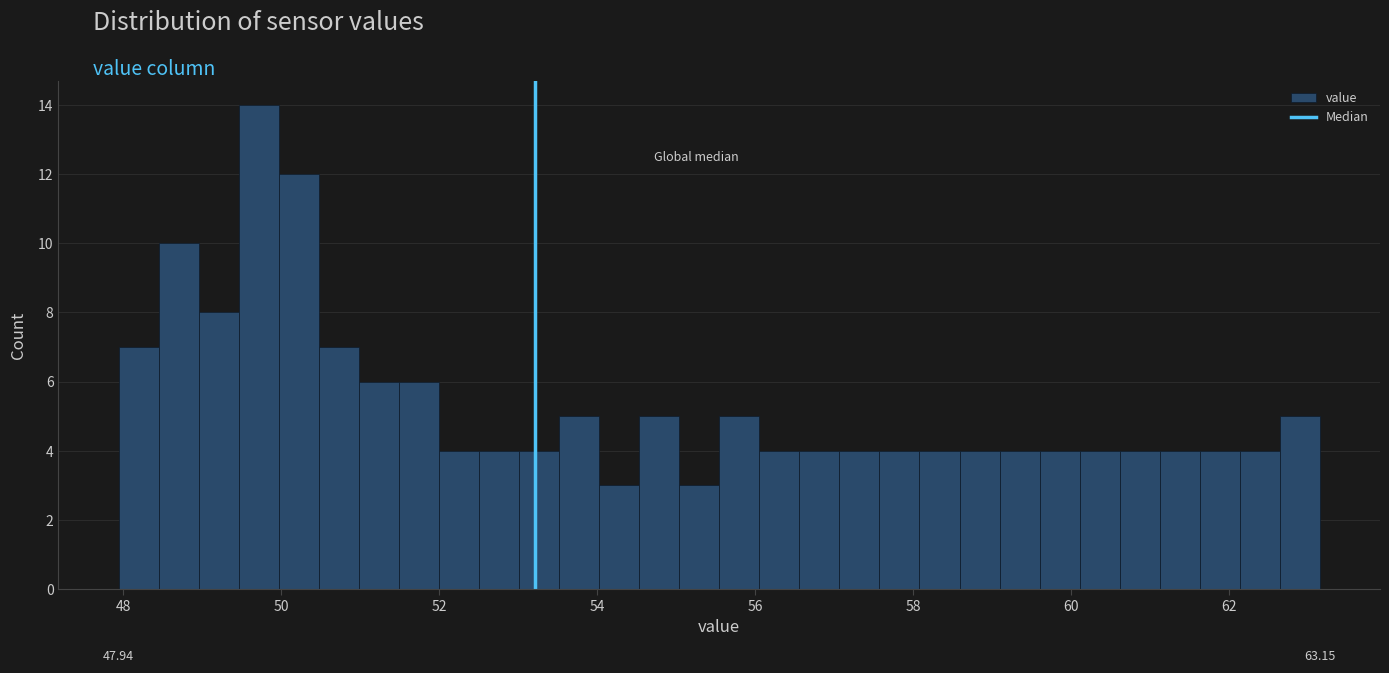

Around what value on the x-axis is the tallest bar? Give the approximate position of its centre, as read against the axis.

49.8